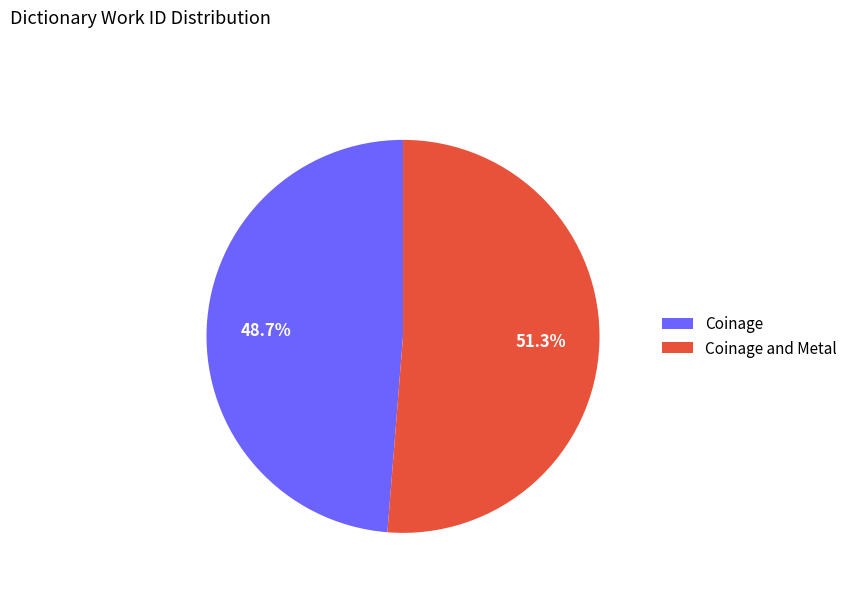

To the nearest percent, what percentage of the pie is Coinage?

49%